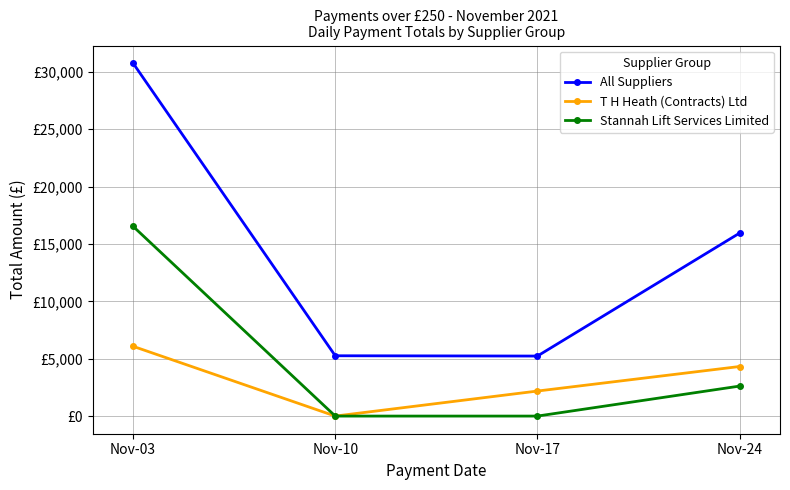

What is the difference between the second highest and second lowest values in the T H Heath (Contracts) Ltd series?

2138.0